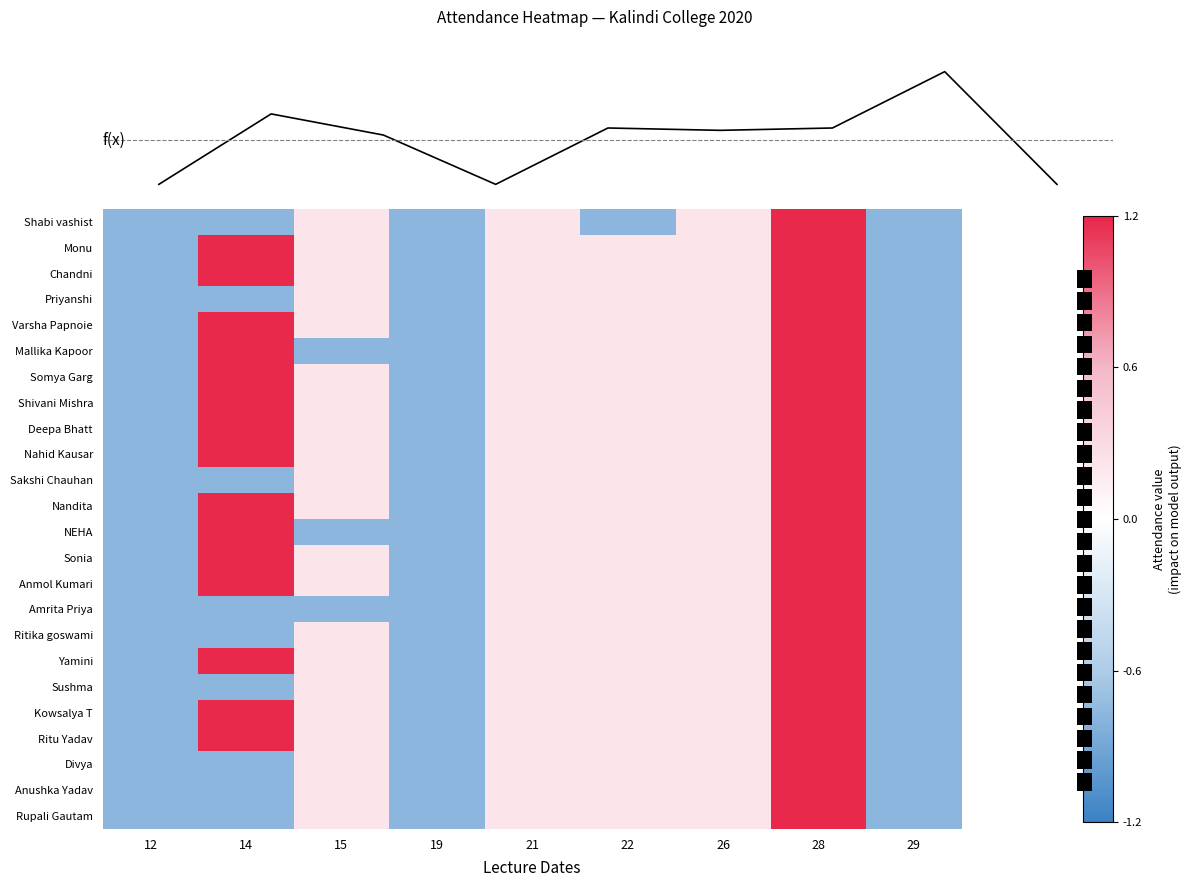

How many Nahid Kausar values are between 0 and 1?

4